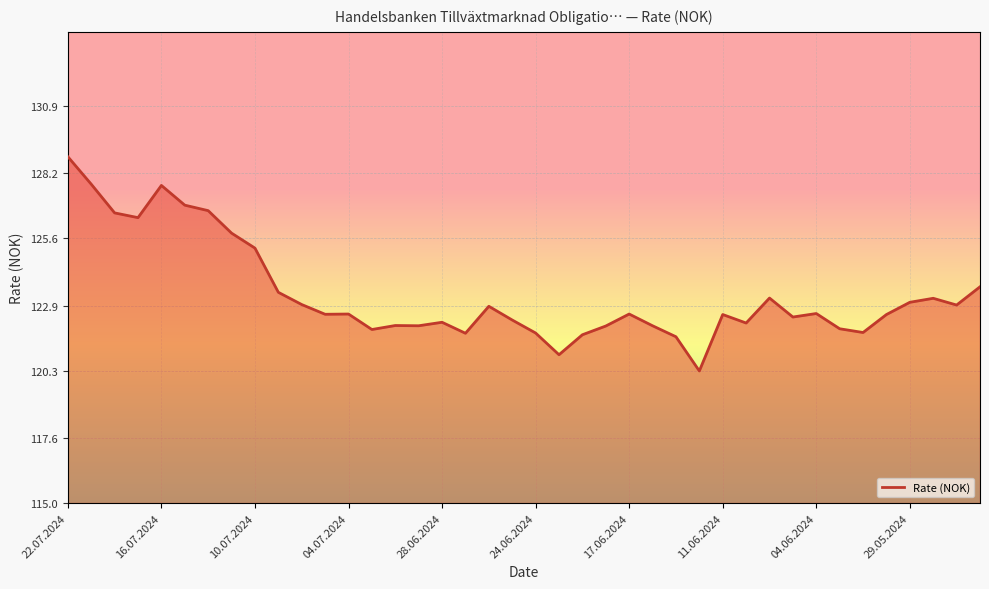

What is the minimum value shown in the chart?

120.3